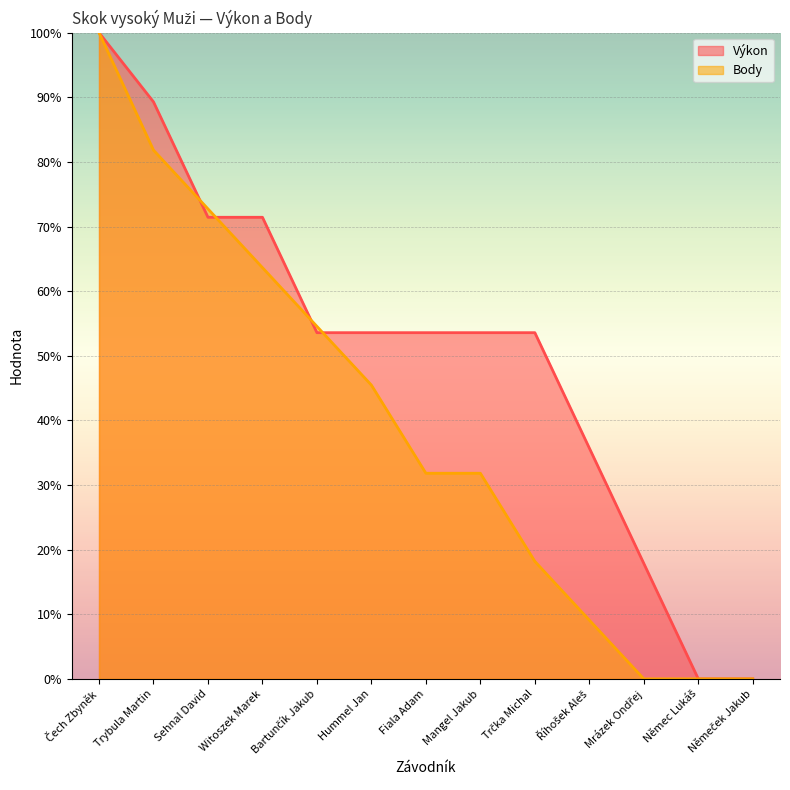

Rank the series at Sehnal David from highest to lowest value.

Body, Výkon